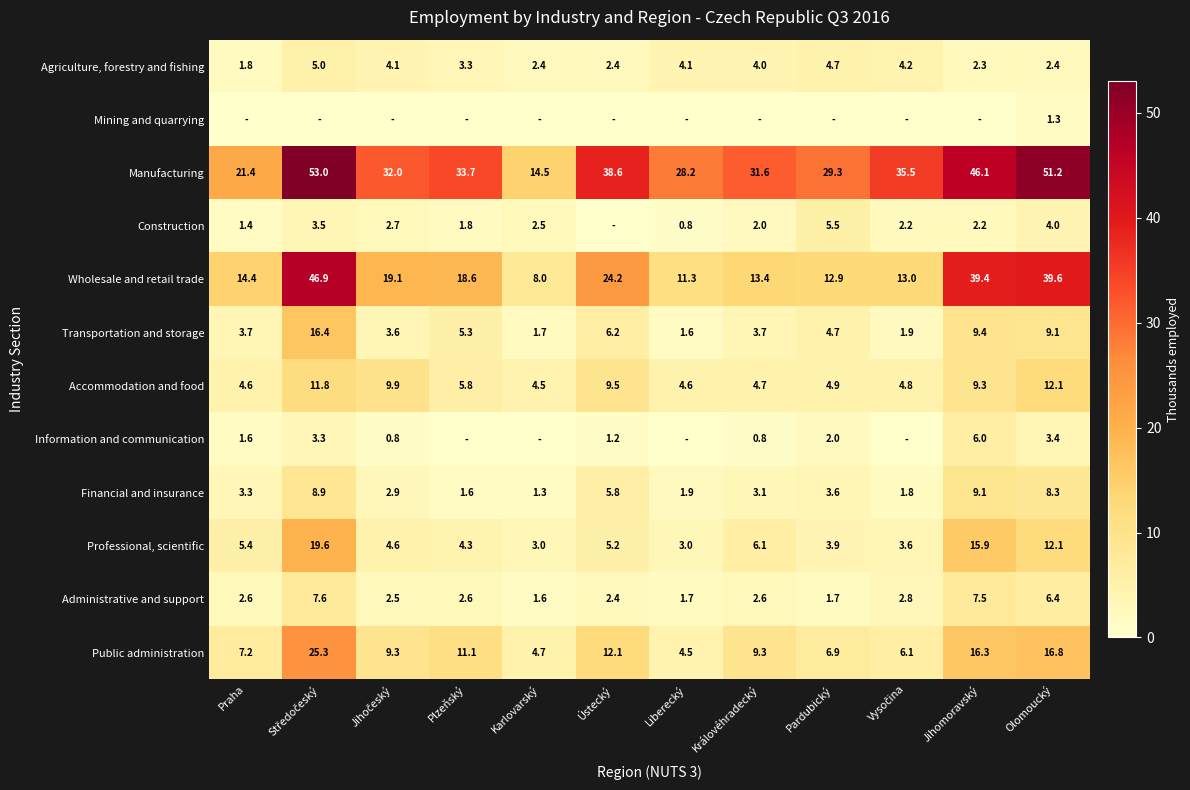

At which label does Wholesale and retail trade reach its minimum?

Karlovarský